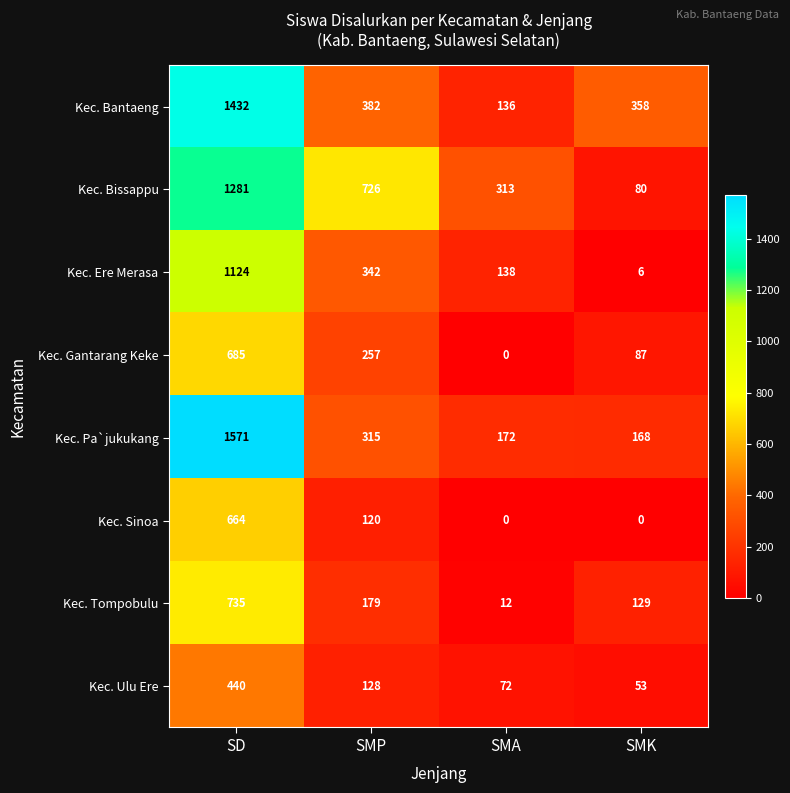

List the series in order of their peak value, highest first.

Kec. Pa`jukukang, Kec. Bantaeng, Kec. Bissappu, Kec. Ere Merasa, Kec. Tompobulu, Kec. Gantarang Keke, Kec. Sinoa, Kec. Ulu Ere